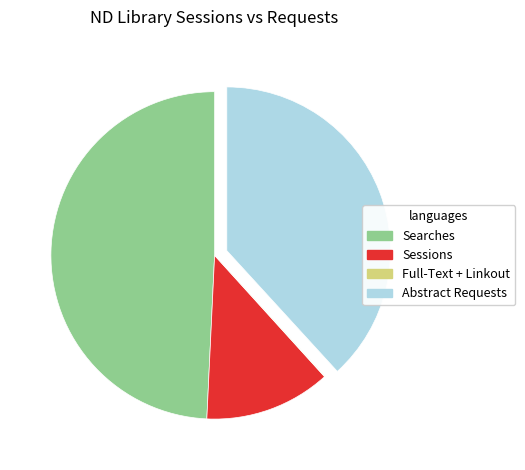

Is there a majority slice in this chart?

No